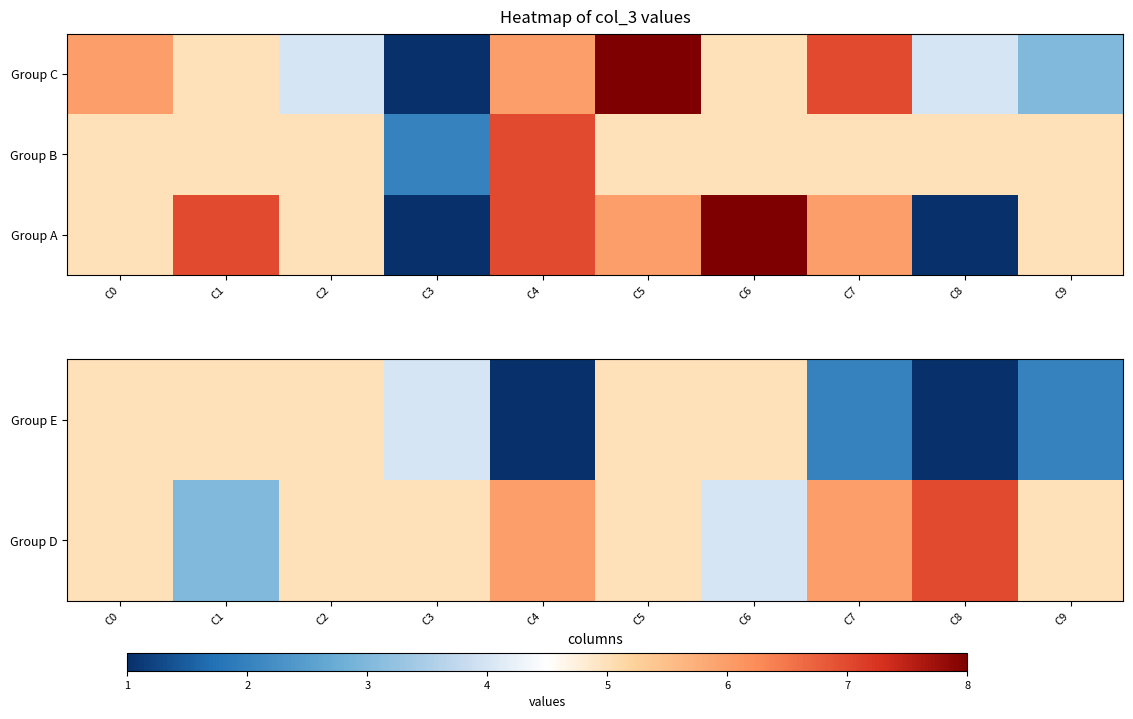

What is the greatest value displayed?

8